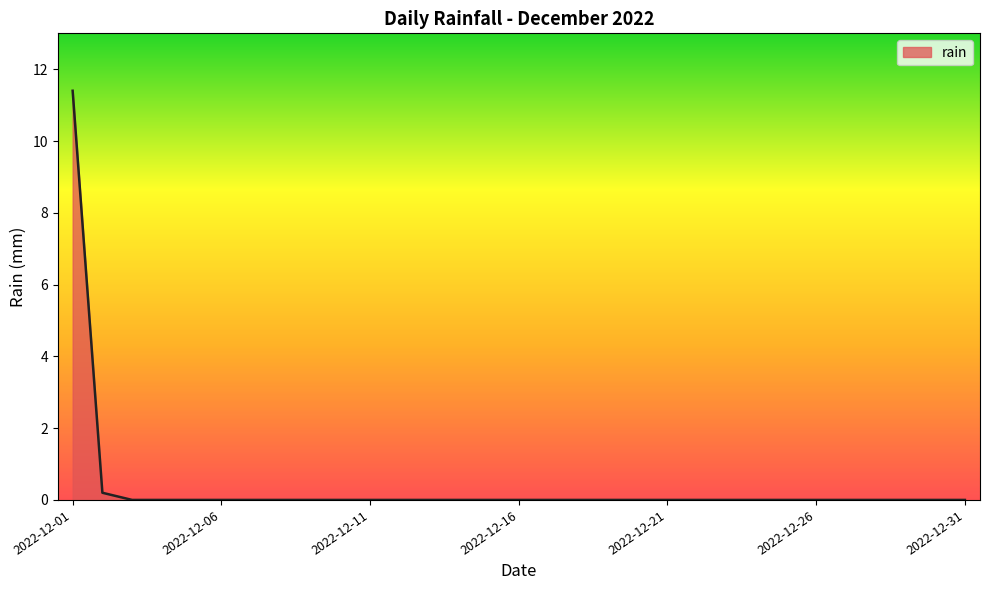

Reading left to right, what are all the values shown in this chart?

11.4	0.2	0.0	0.0	0.0	0.0	0.0	0.0	0.0	0.0	0.0	0.0	0.0	0.0	0.0	0.0	0.0	0.0	0.0	0.0	0.0	0.0	0.0	0.0	0.0	0.0	0.0	0.0	0.0	0.0	0.0